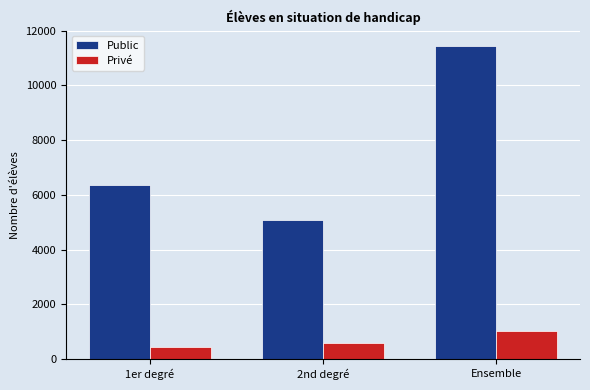

Which series has the widest spread of values?

Public